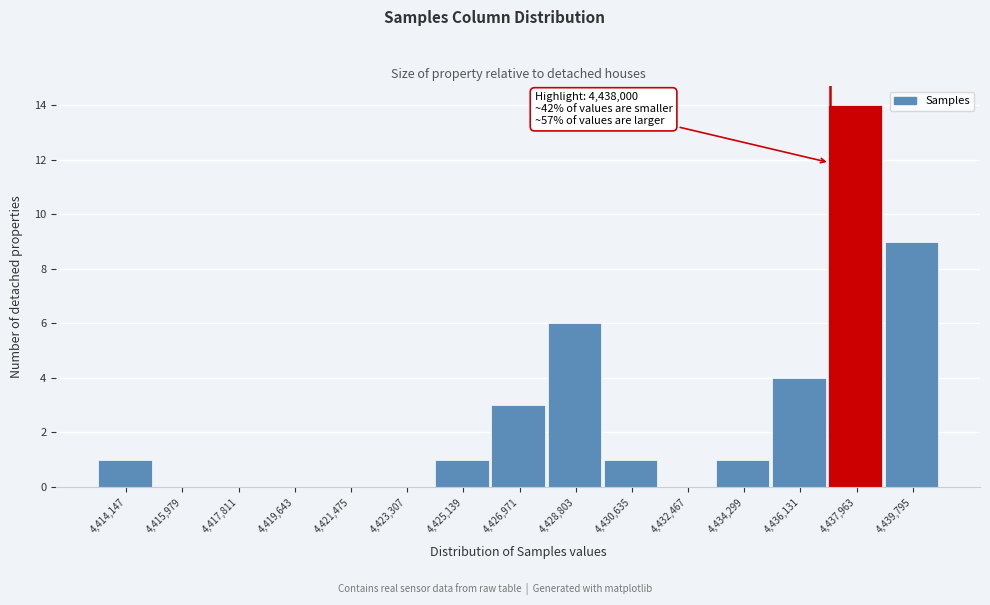

Reading right to left, extract all data points from this chart.

4,439,795=9	4,437,963=14	4,436,131=4	4,434,299=1	4,432,467=0	4,430,635=1	4,428,803=6	4,426,971=3	4,425,139=1	4,423,307=0	4,421,475=0	4,419,643=0	4,417,811=0	4,415,979=0	4,414,147=1